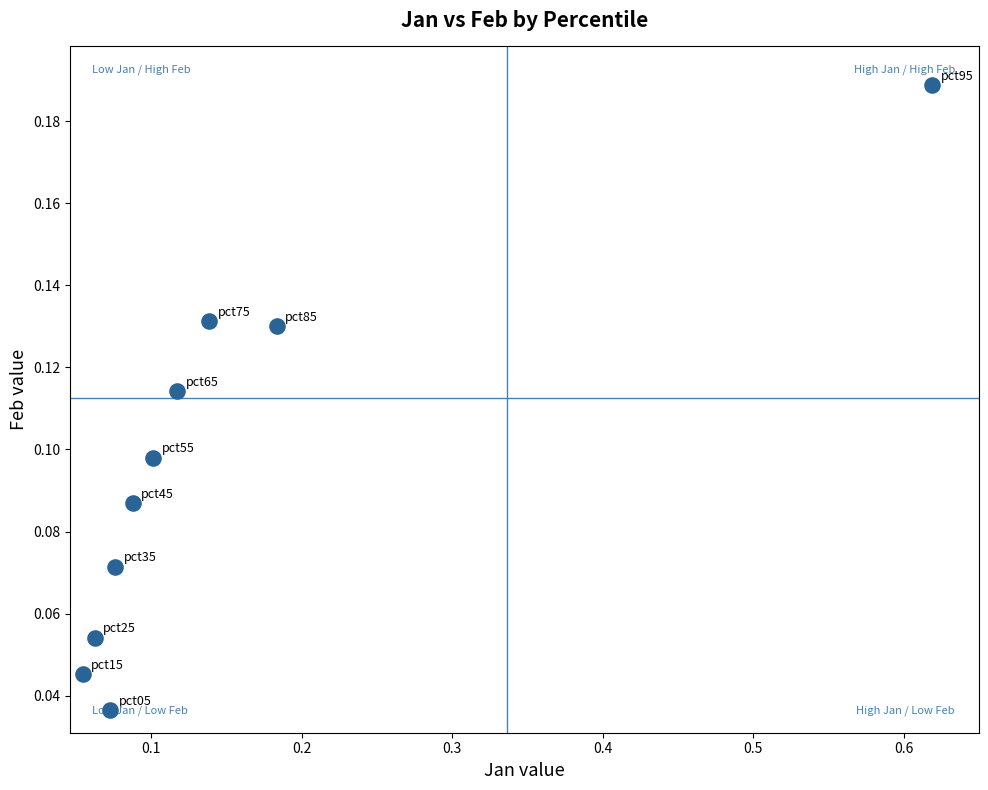

What is the range of X values (max minus min)?

0.6